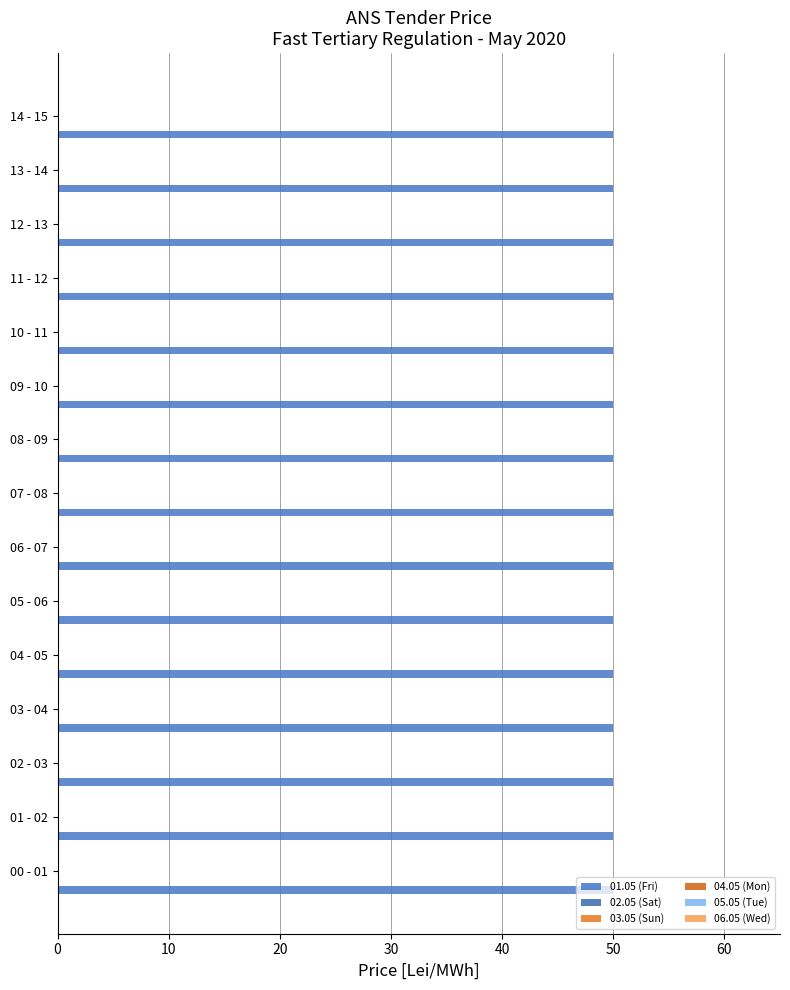

Does the chart contain any negative values?

No